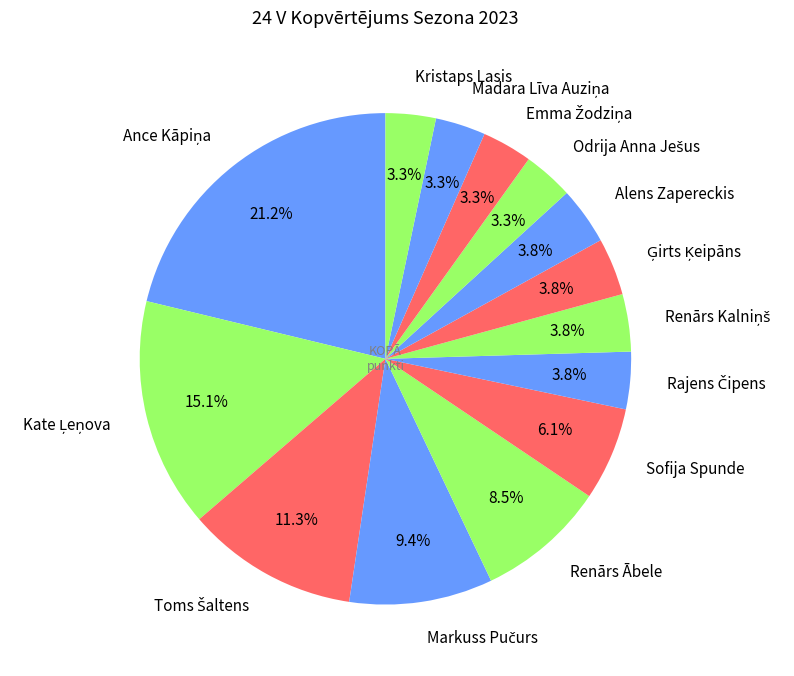

How many slices are in this pie chart?

14